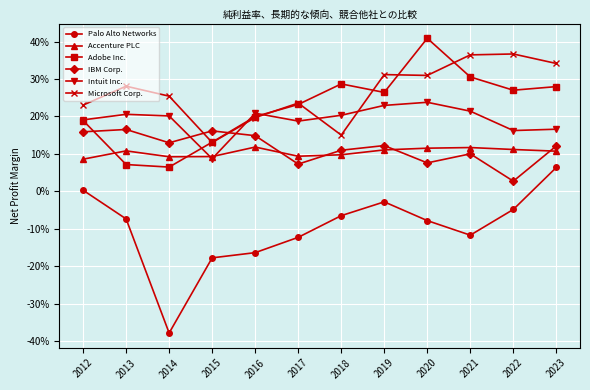

Between 2018 and 2019, which series saw the biggest shift?

Microsoft Corp.